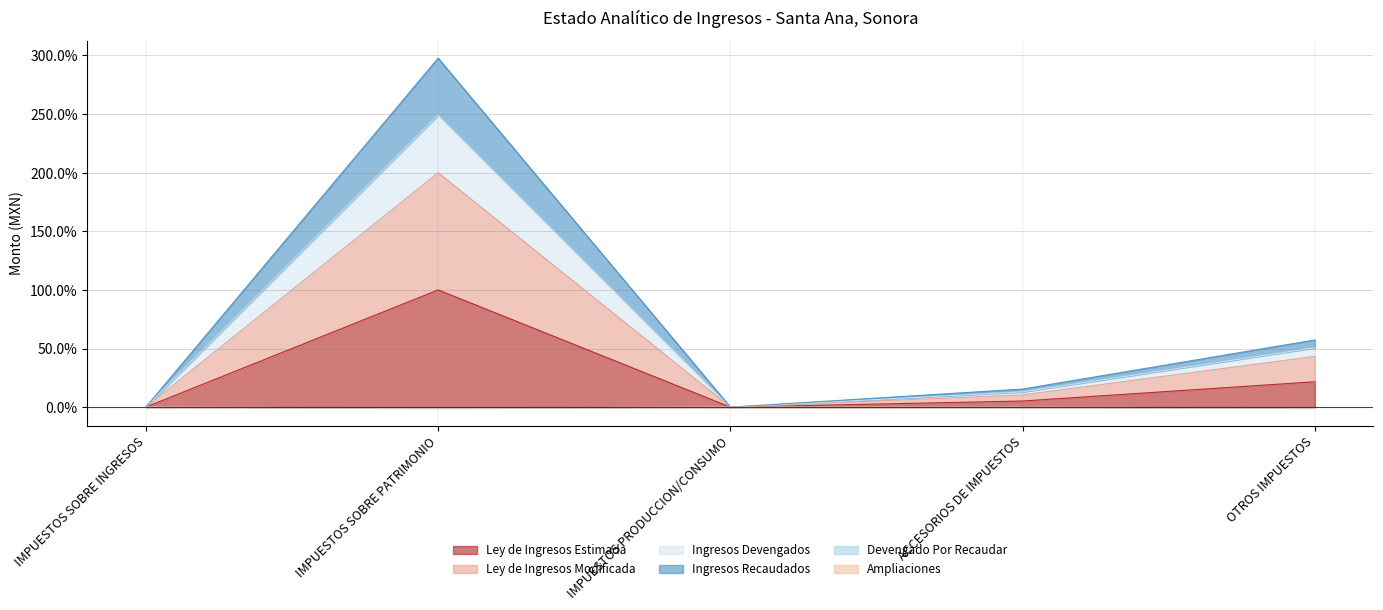

List the labels in order of Ley de Ingresos Estimada value, largest first.

IMPUESTOS SOBRE PATRIMONIO, OTROS IMPUESTOS, ACCESORIOS DE IMPUESTOS, IMPUESTOS SOBRE INGRESOS, IMPUESTOS PRODUCCION/CONSUMO